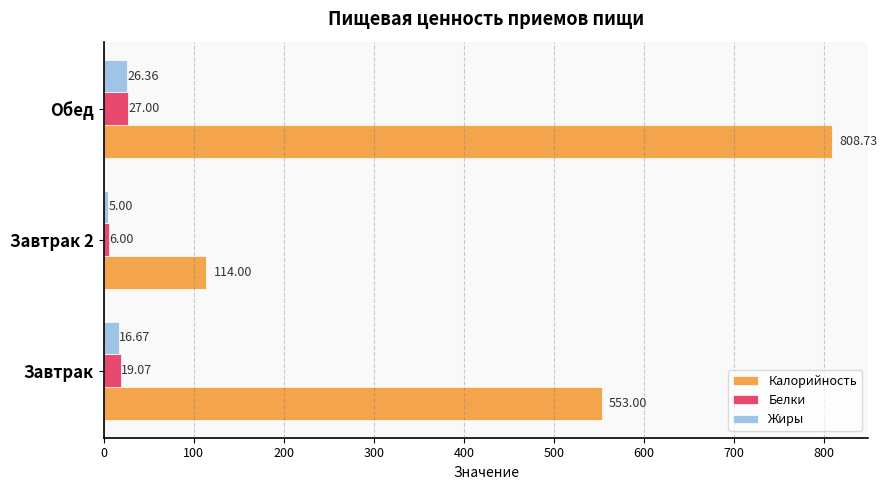

At which label is Жиры closest to 15?

Завтрак